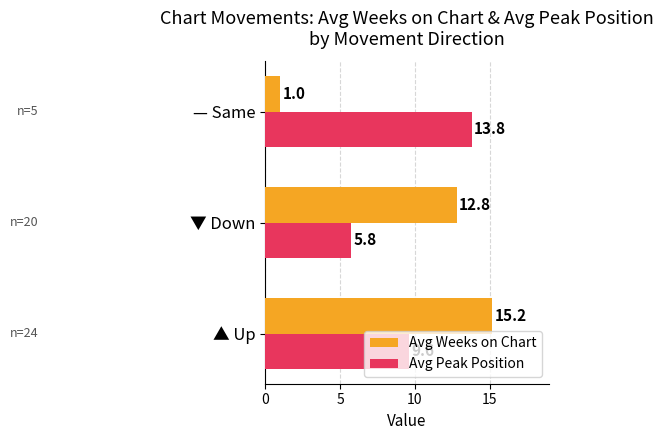

Between ▼ Down and — Same, which series saw the biggest shift?

Avg Weeks on Chart